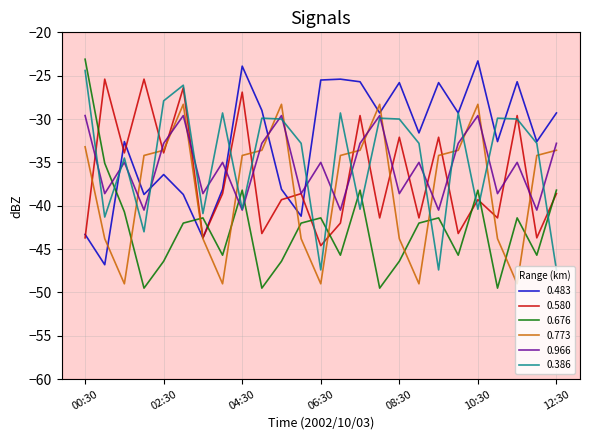

What is the highest value of the 0.773 series?

-28.3